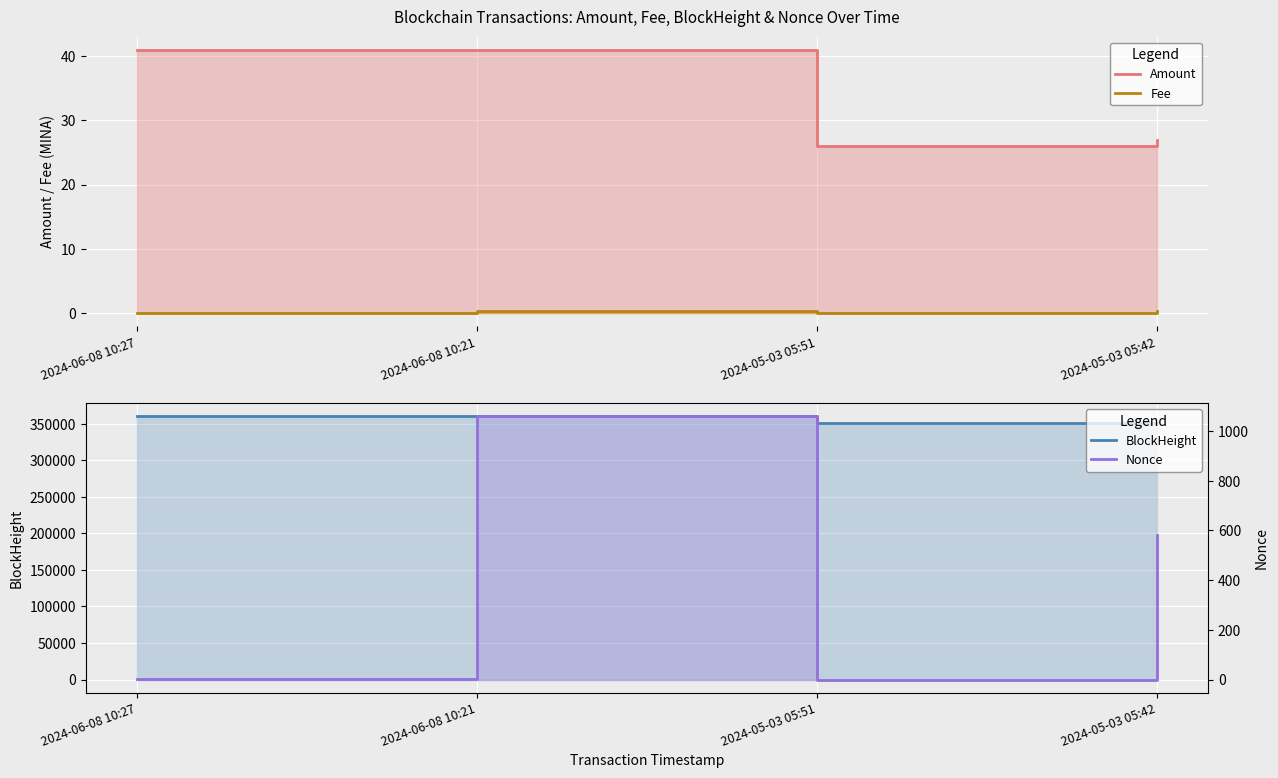

At which category does Fee reach its first local valley?

2024-05-03 05:51